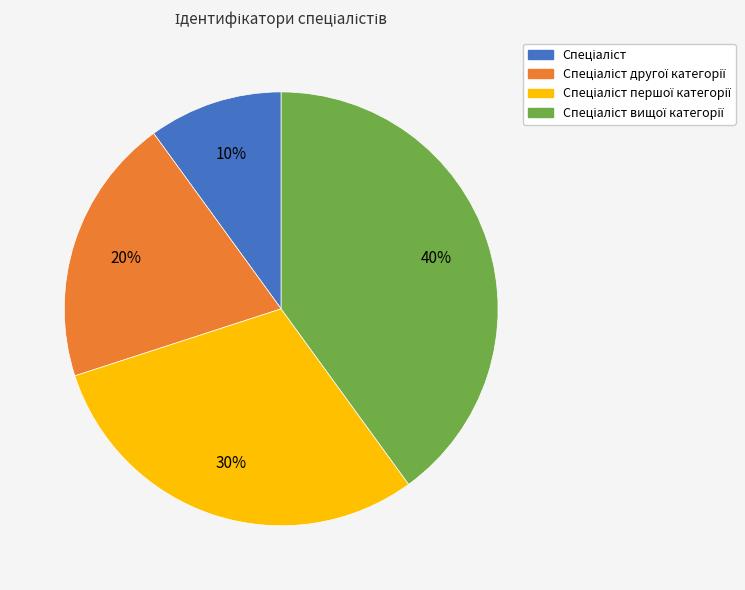

To the nearest percent, what is the difference between the largest and smallest slice percentages?

30%